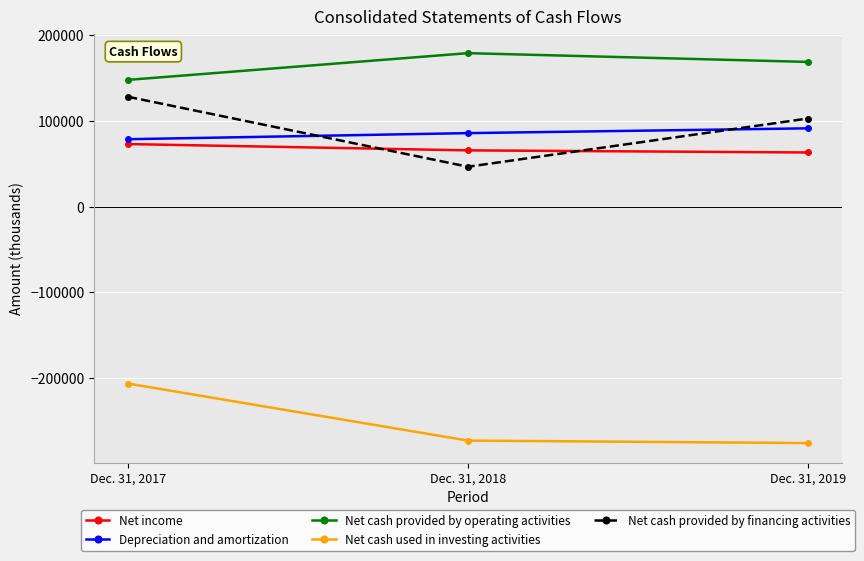

How many lines are shown in the chart?

5